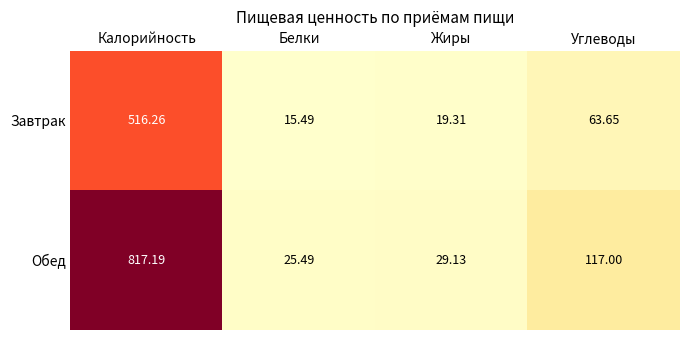

Which series has the largest range (max minus min)?

Обед